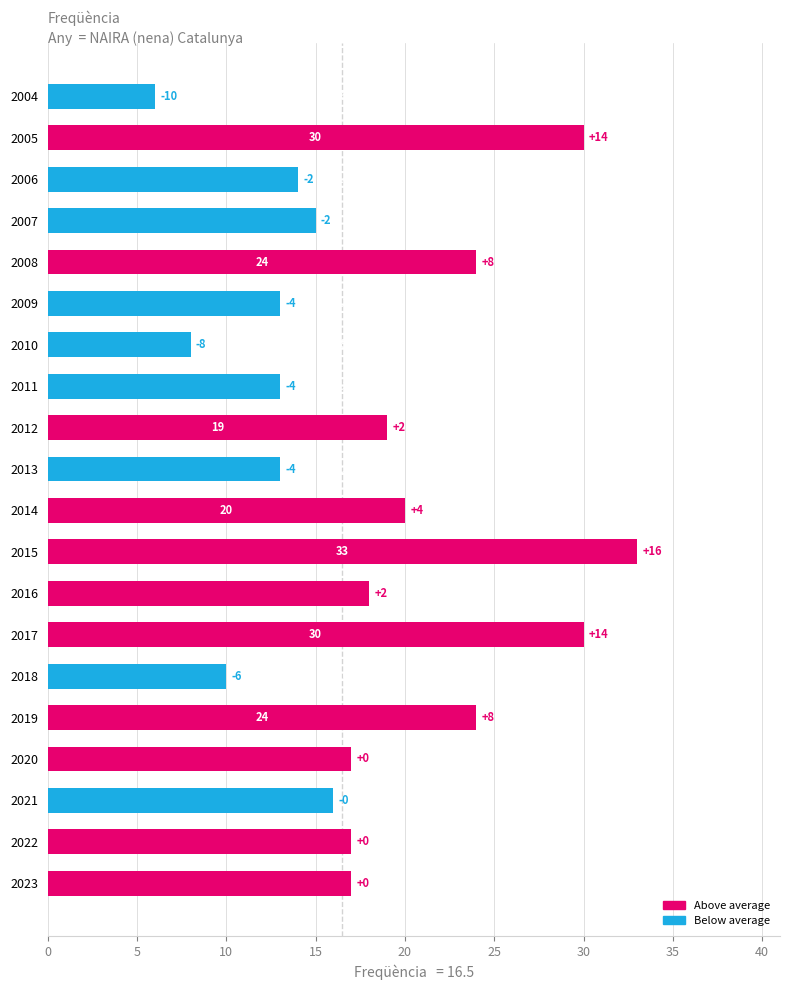

True or false: the data shows 9 at 2012.

False